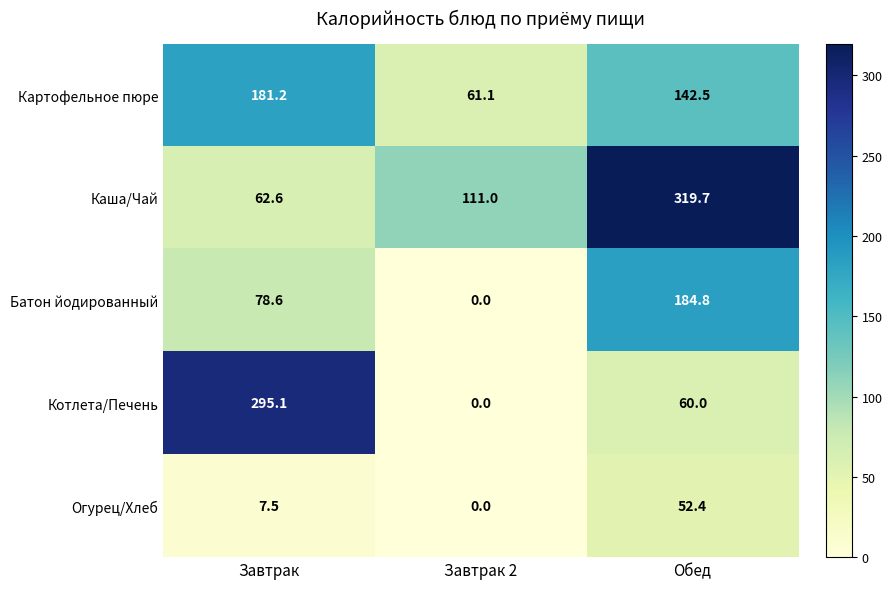

The value of Батон йодированный at Обед is 184.8. True or false?

True